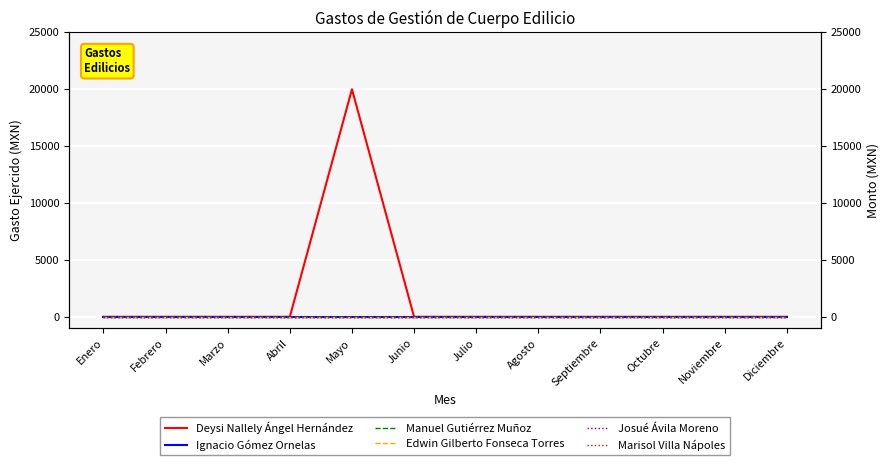

True or false: Deysi Nallely Ángel Hernández and Josué Ávila Moreno intersect in this chart.

False